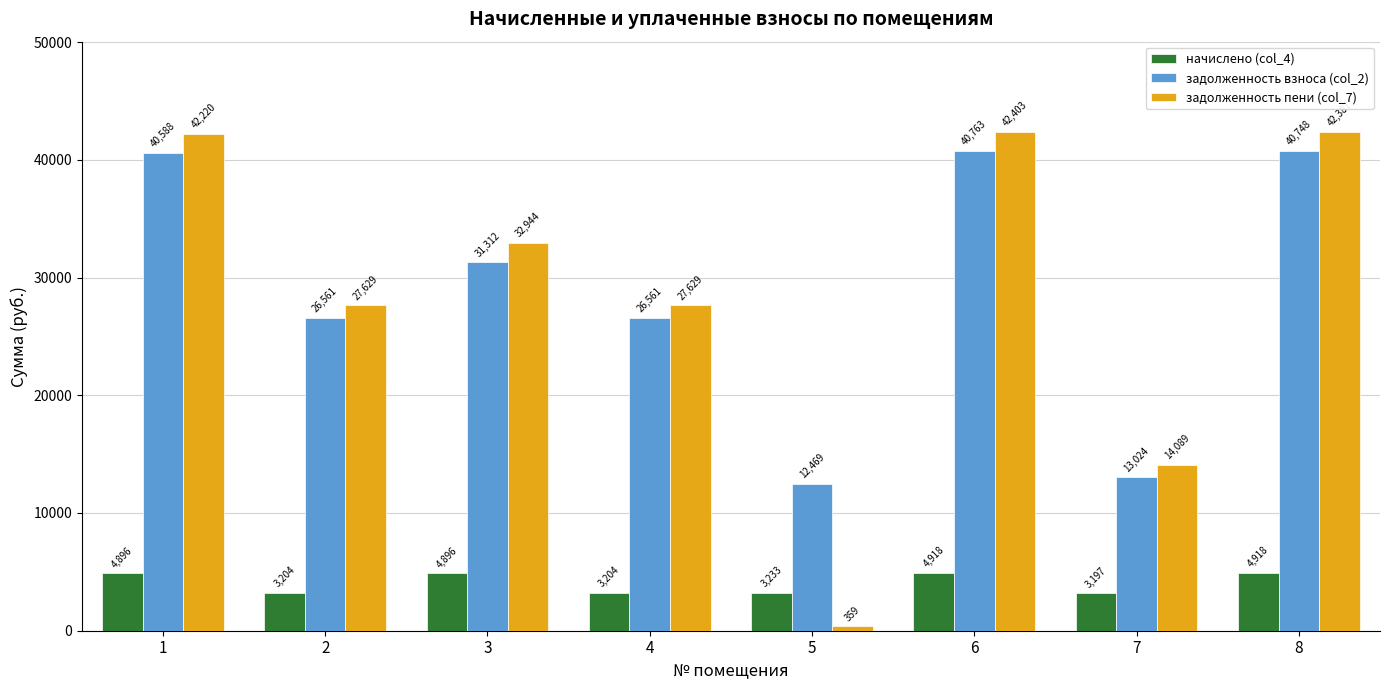

True or false: начислено (col_4) has a value of 3232.8 at 5.

True